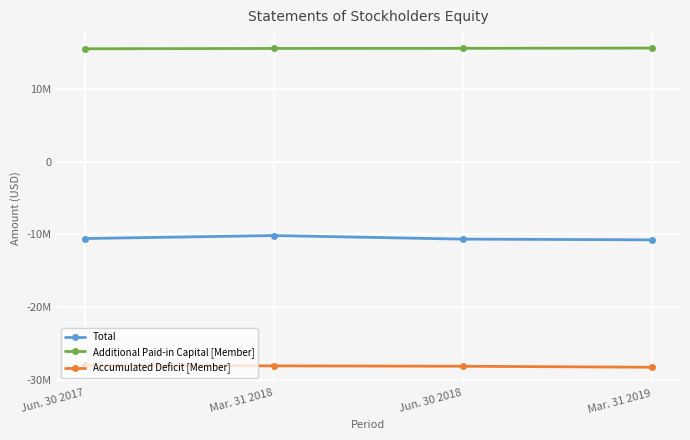

What are all the series names shown in the legend?

Total, Additional Paid-in Capital [Member], Accumulated Deficit [Member]